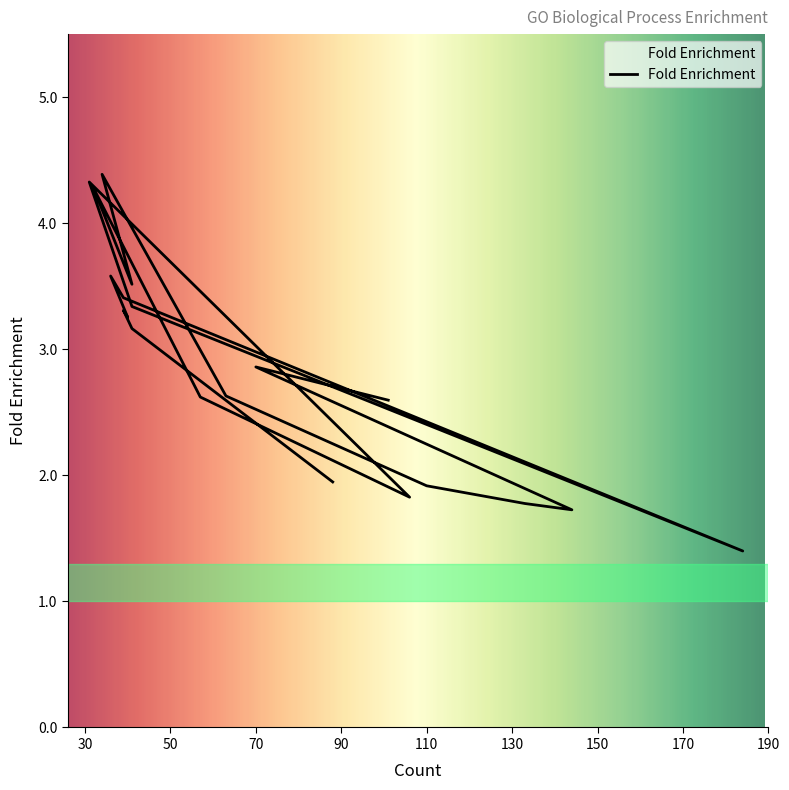

Is it true that the value at 41 is 5.7?

False